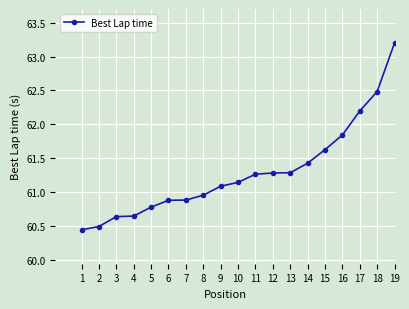

The value at 2 is 60.5. True or false?

True